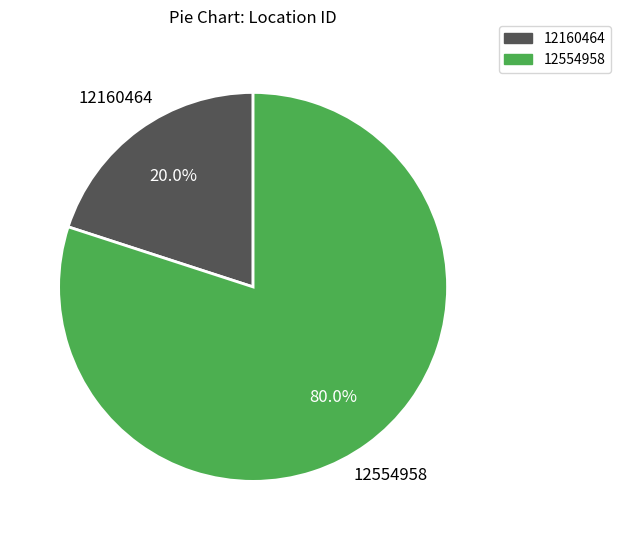

Which slice is the largest?

12554958